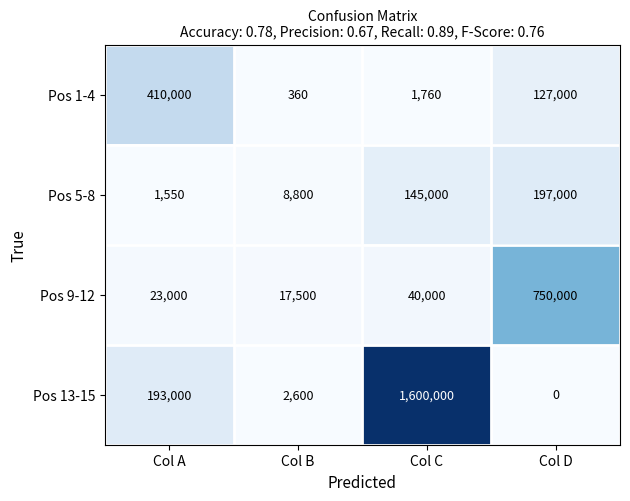

How many distinct data groups are displayed?

4